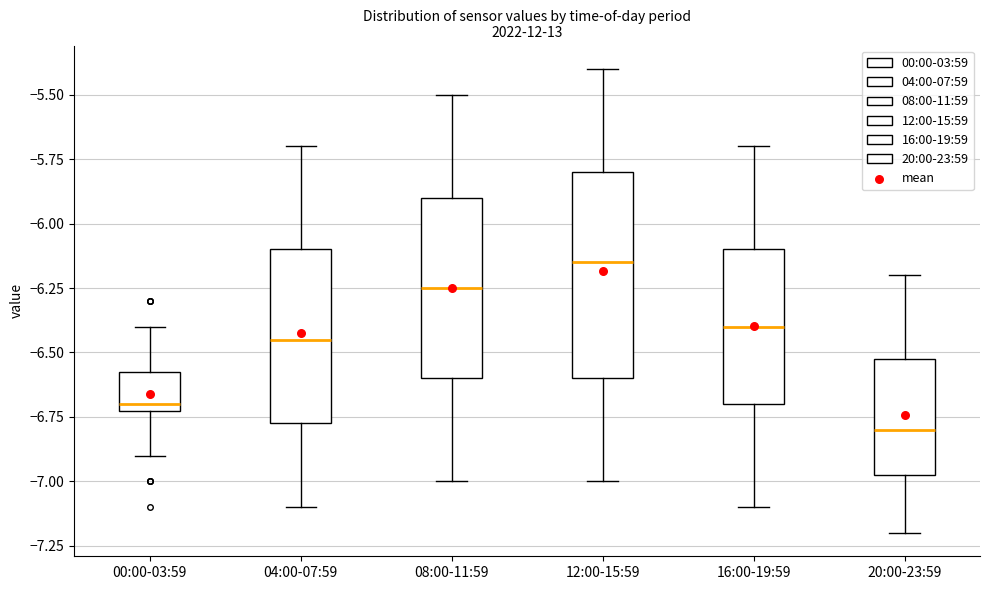

Reading left to right, read every box against the y-axis: the position of its median line, the range the box covers, and the ends of its whiskers. The values are not printed on the chart, so give them approximately, as read against the axis.

00:00-03:59: median -6.70 (just above the box's lower edge), box -6.70 to -6.55, whiskers -6.90 to -6.40
04:00-07:59: median -6.45, box -6.75 to -6.10, whiskers -7.10 to -5.70
08:00-11:59: median -6.25, box -6.60 to -5.90, whiskers -7.00 to -5.50
12:00-15:59: median -6.15, box -6.60 to -5.80, whiskers -7.00 to -5.40
16:00-19:59: median -6.40, box -6.70 to -6.10, whiskers -7.10 to -5.70
20:00-23:59: median -6.80, box -6.95 to -6.50, whiskers -7.20 to -6.20